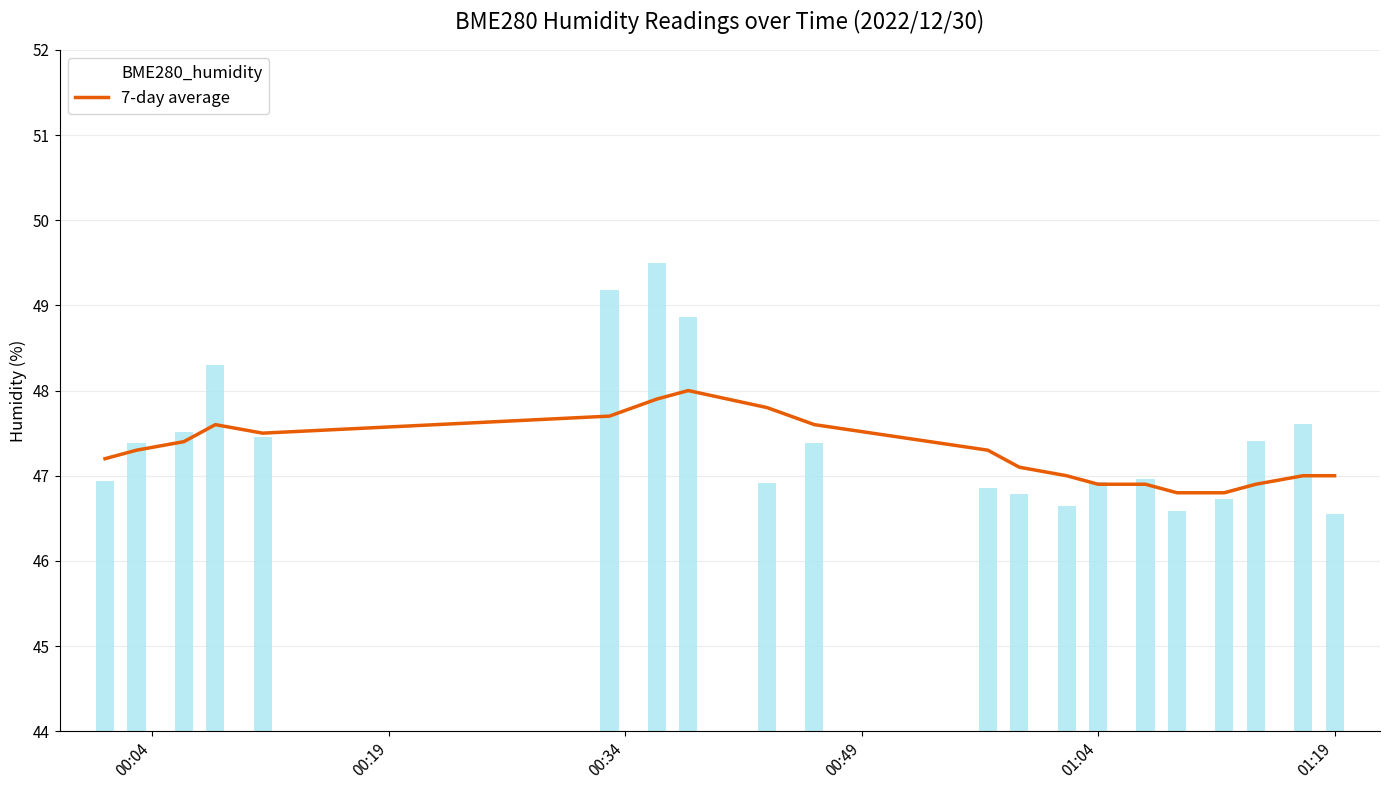

What is the minimum value for 7-day average?

46.8